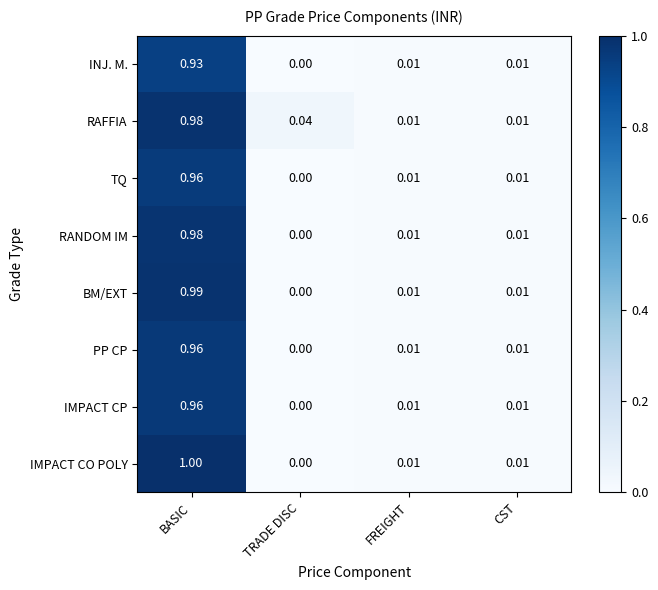

Which series has the largest total across all categories?

RAFFIA